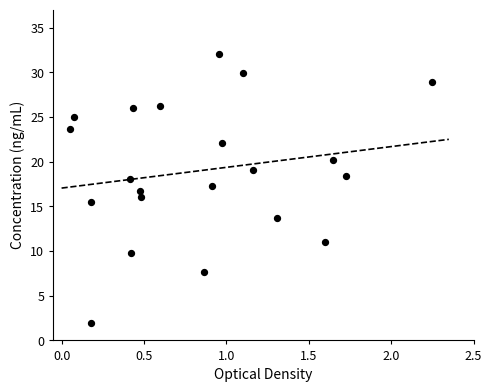

What is the range of Y values (max minus min)?

30.0